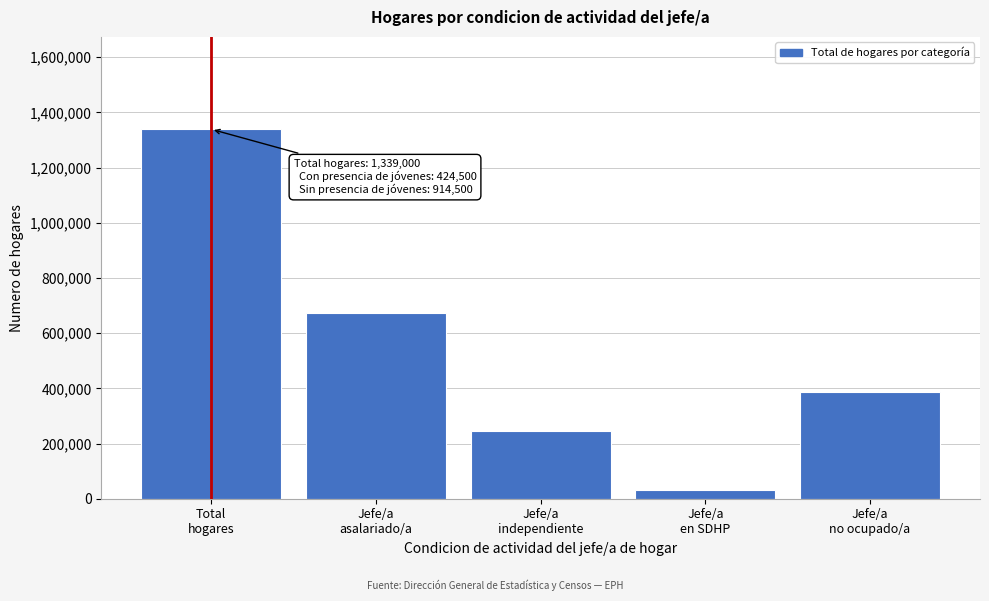

Reading right to left, extract all data points from this chart.

388500	30500	246500	673000	1339000